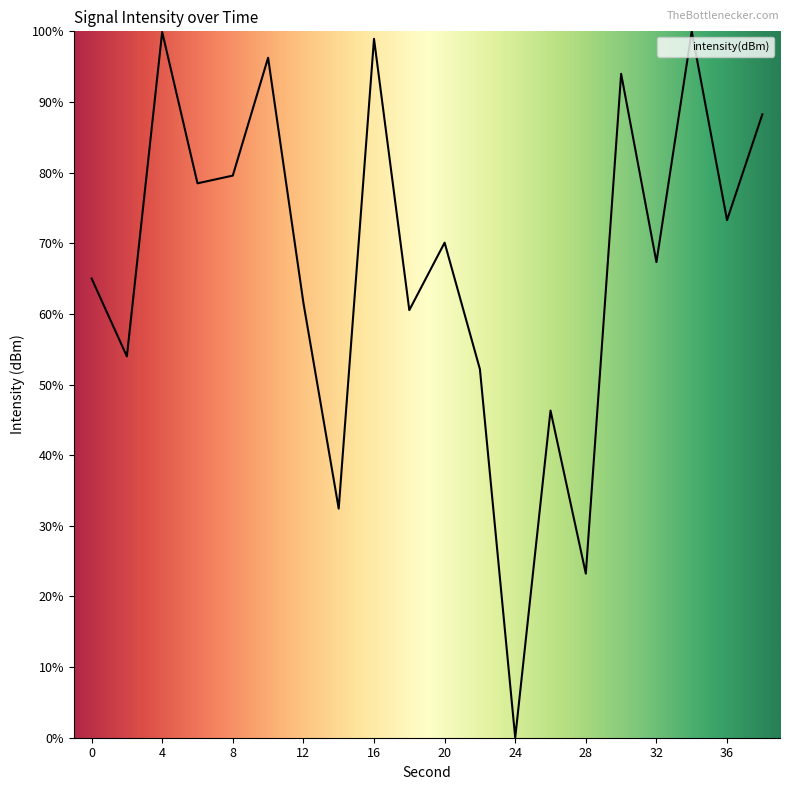

True or false: there are more than 2 points higher than both neighbors.

True